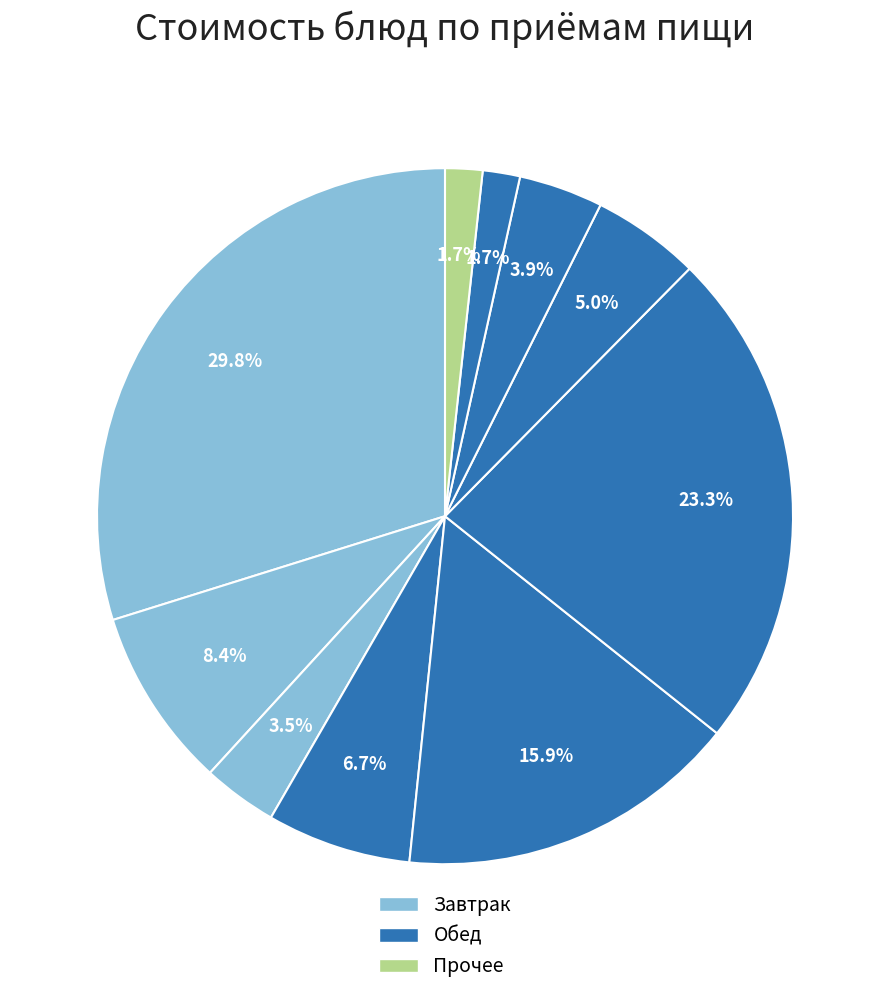

How many segments does this pie chart have?

10